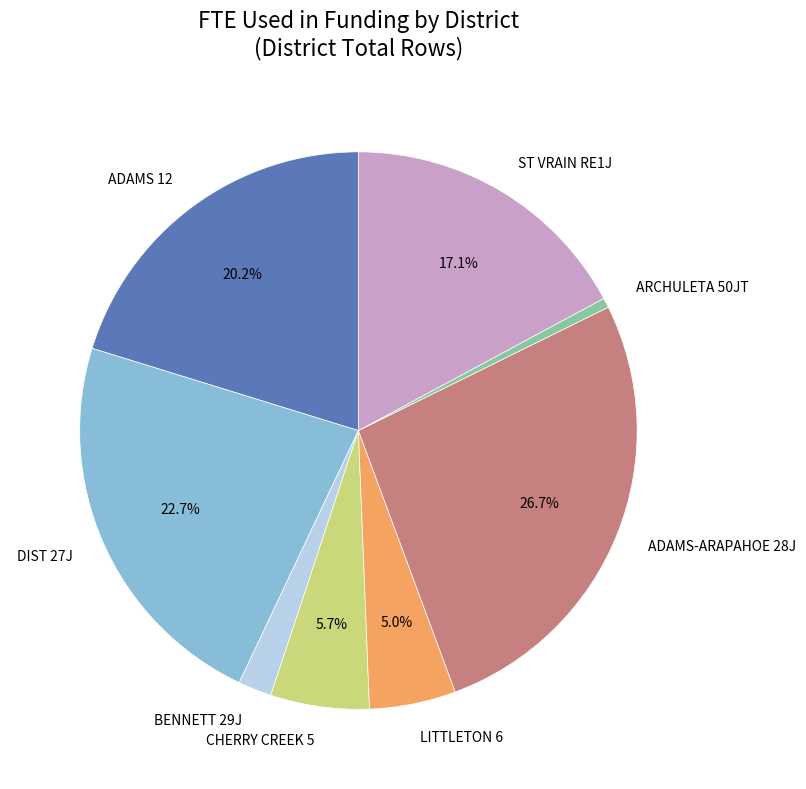

Which category has the biggest portion of the pie?

ADAMS-ARAPAHOE 28J